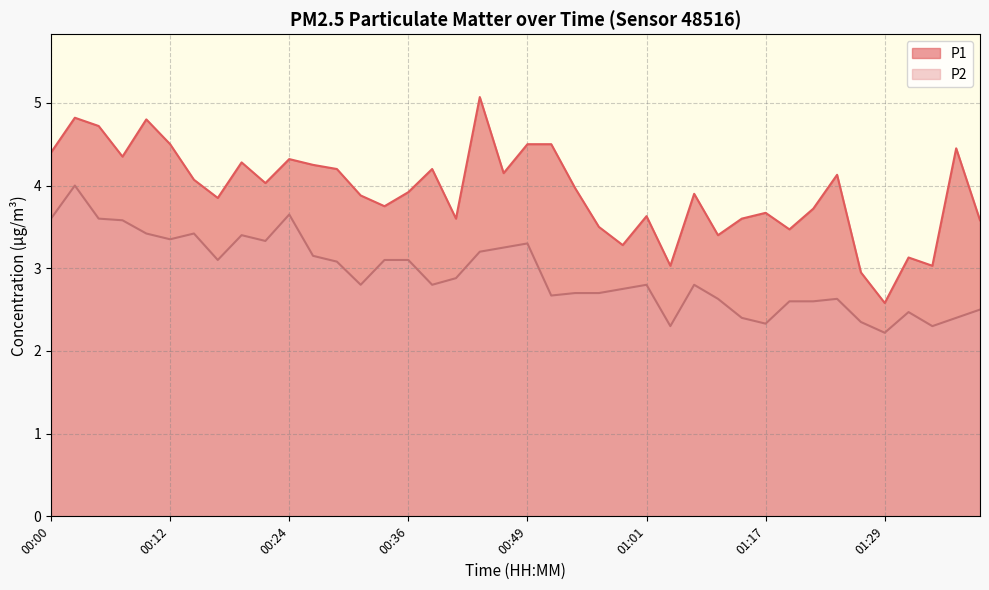

How many values in the P1 series exceed 3?

38